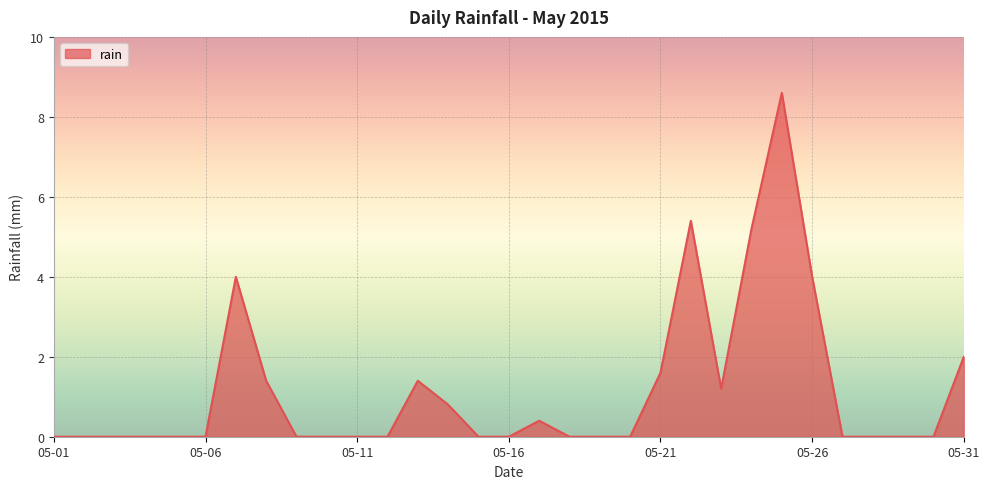

How many lines are shown in the chart?

1